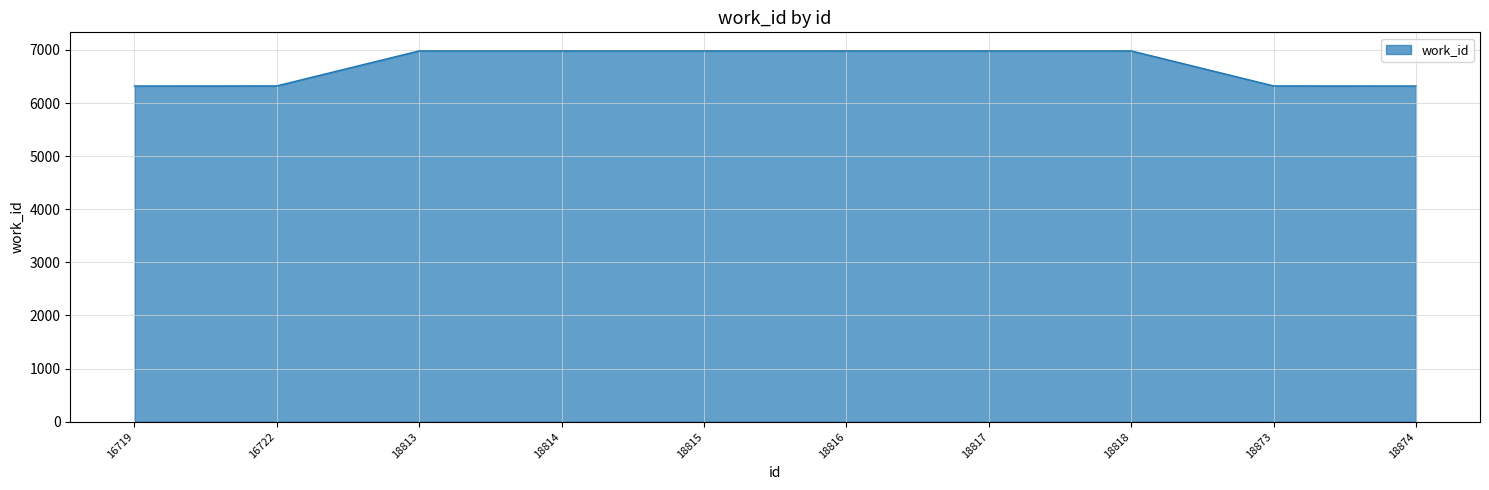

What is the ratio of the value at 18818 to the value at 16719?

1.1